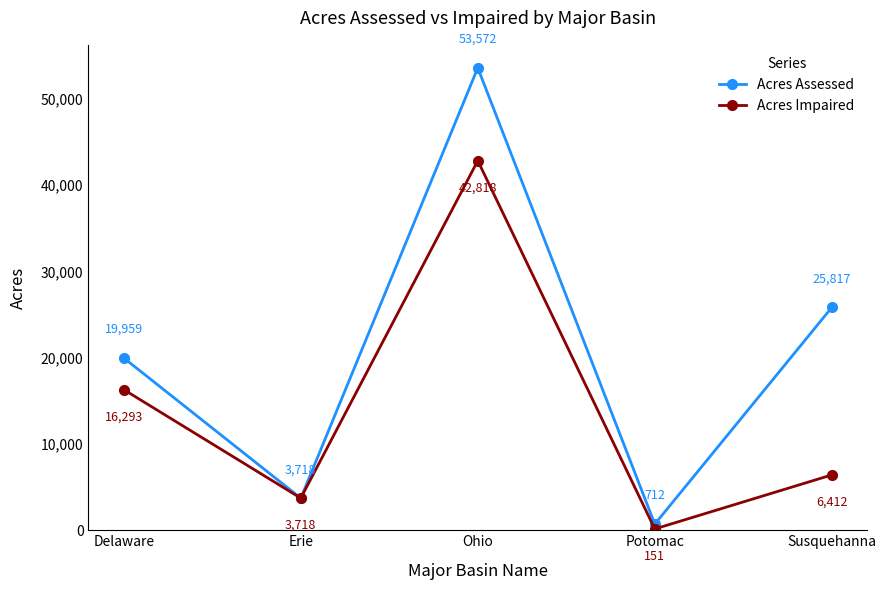

At which label is Acres Assessed closest to 27142?

Susquehanna